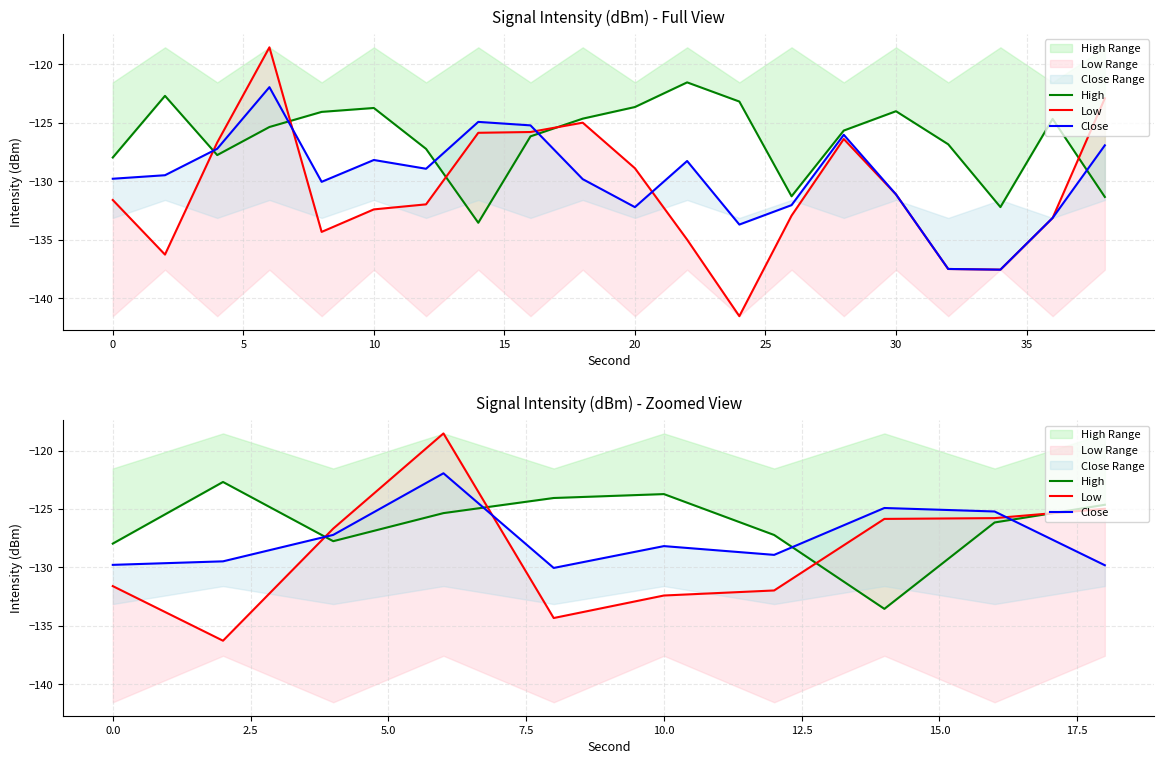

Is it true that High equals -34.2 at 40?

False